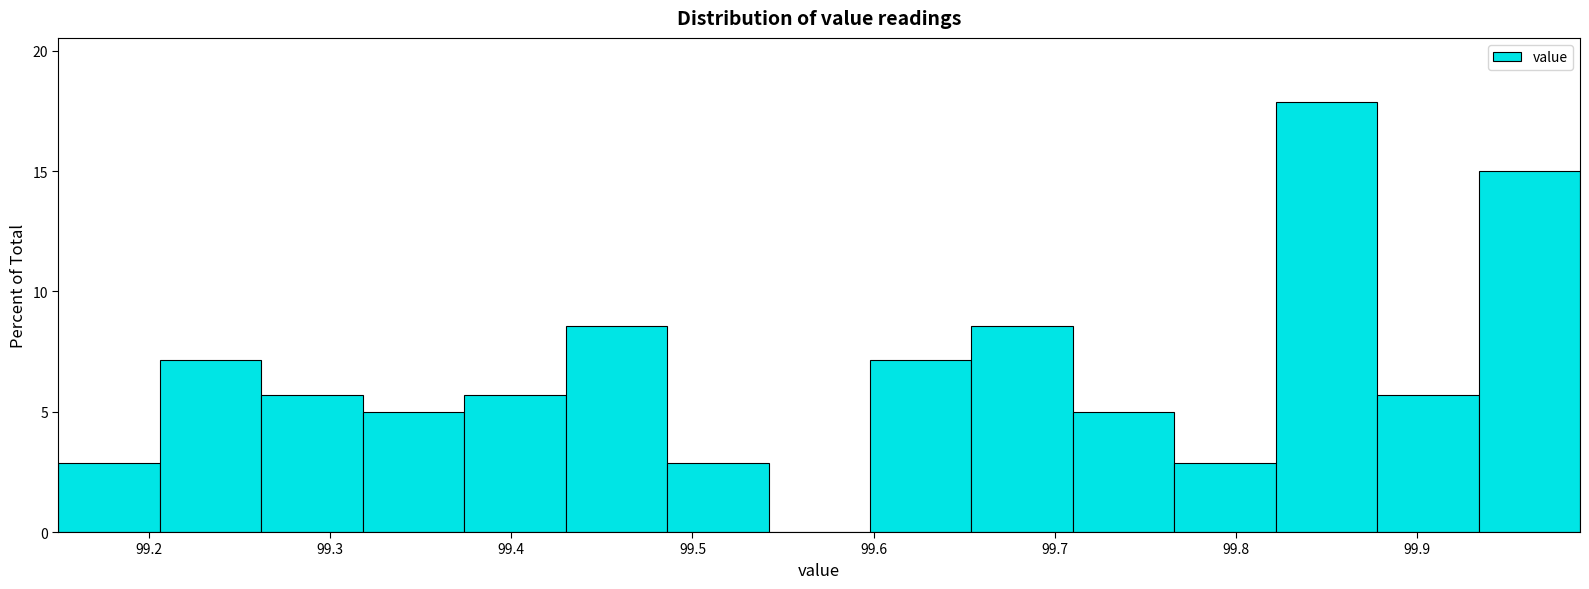

Reading left to right, transcribe this chart: for each bar, give the range it covers on the x-axis and its height. Neither the bar edges nor the heights are printed on the chart, so give them approximately, as read against the axes.

99.150 to 99.206: 3.0
99.206 to 99.262: 7.0
99.262 to 99.318: 5.5
99.318 to 99.374: 5.0
99.374 to 99.430: 5.5
99.430 to 99.486: 8.5
99.486 to 99.542: 3.0
99.542 to 99.598: 0
99.598 to 99.654: 7.0
99.654 to 99.710: 8.5
99.710 to 99.766: 5.0
99.766 to 99.822: 3.0
99.822 to 99.878: 18.0
99.878 to 99.934: 5.5
99.934 to 99.990: 15.0